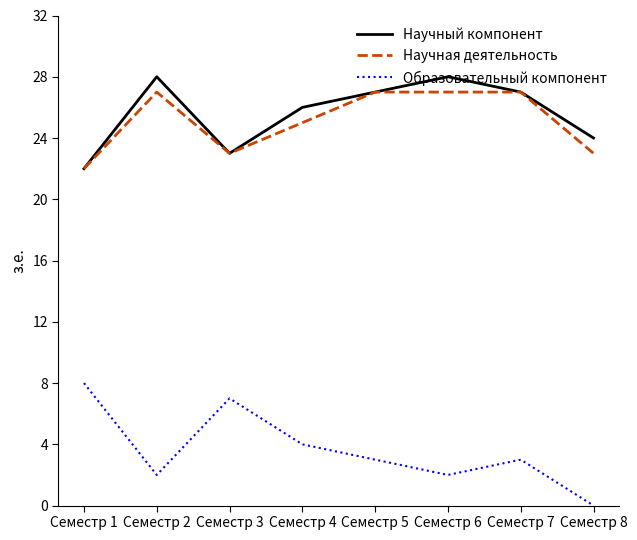

True or false: Научная деятельность and Образовательный компонент intersect in this chart.

False